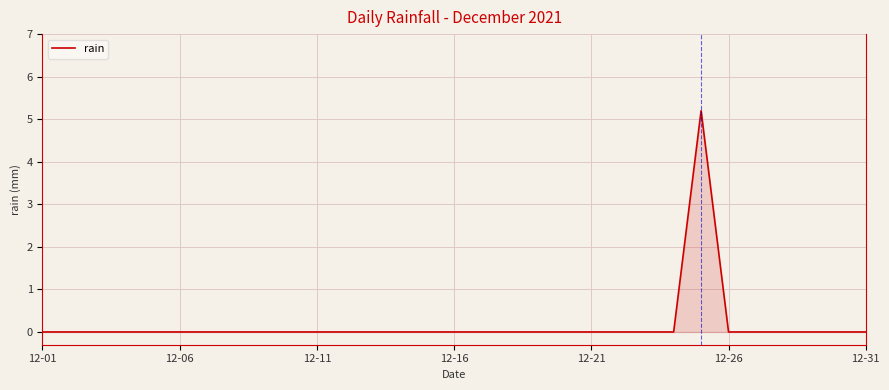

What is the difference between the maximum and minimum values?

5.2